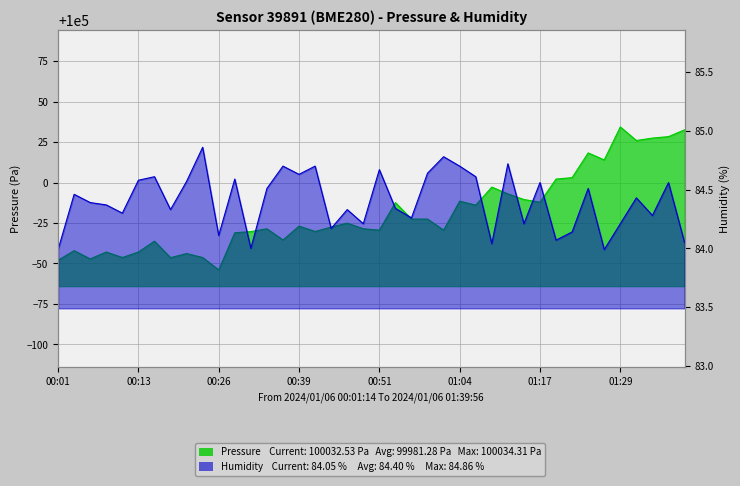

Which series has the largest range (max minus min)?

Pressure